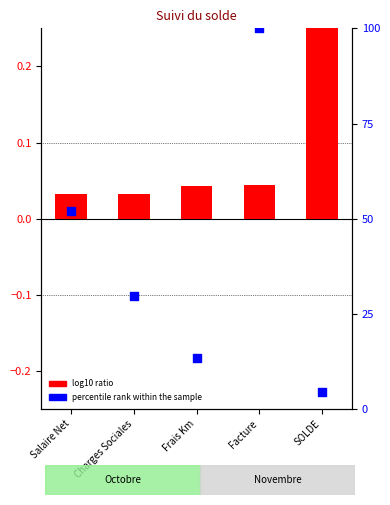

What is the total value across all series at Charges Sociales?

29.9